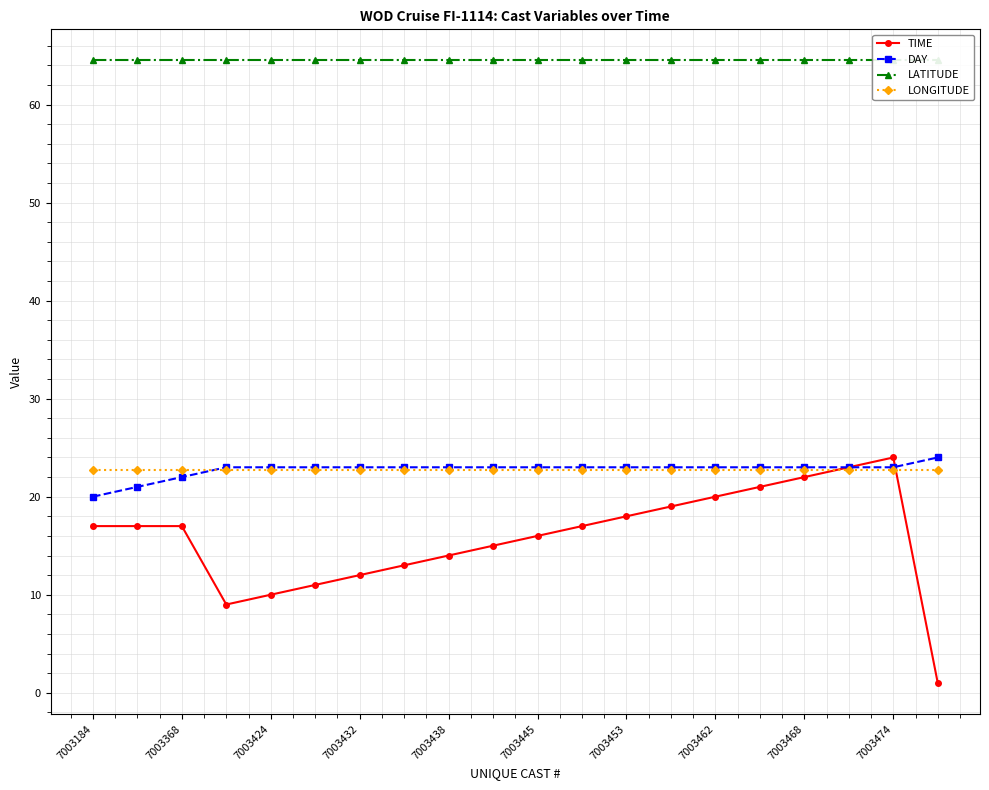

Is this an area chart (filled region under the line)?

No